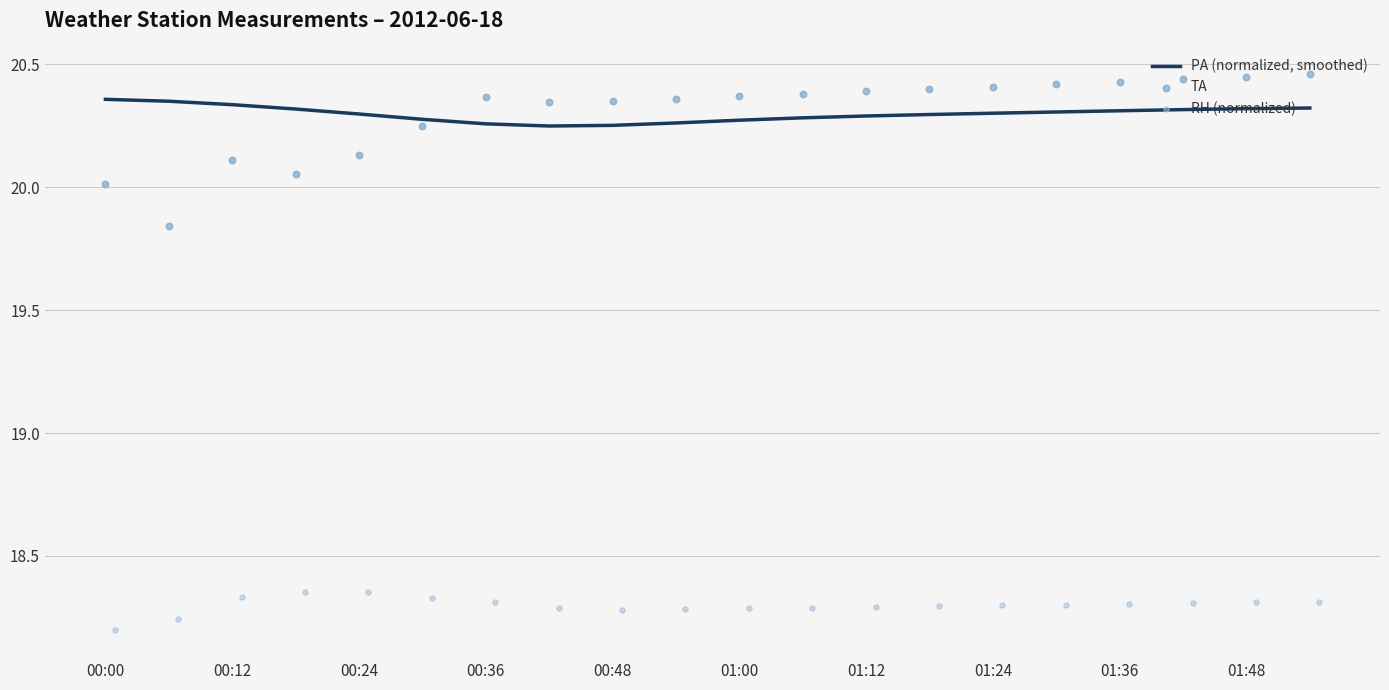

The value of PA (normalized, smoothed) at 01:36 is 12.1. True or false?

False